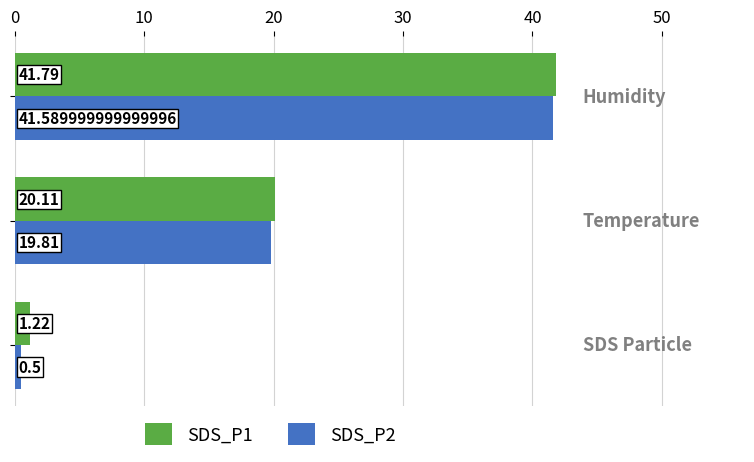

Which series has the largest total across all categories?

SDS_P1